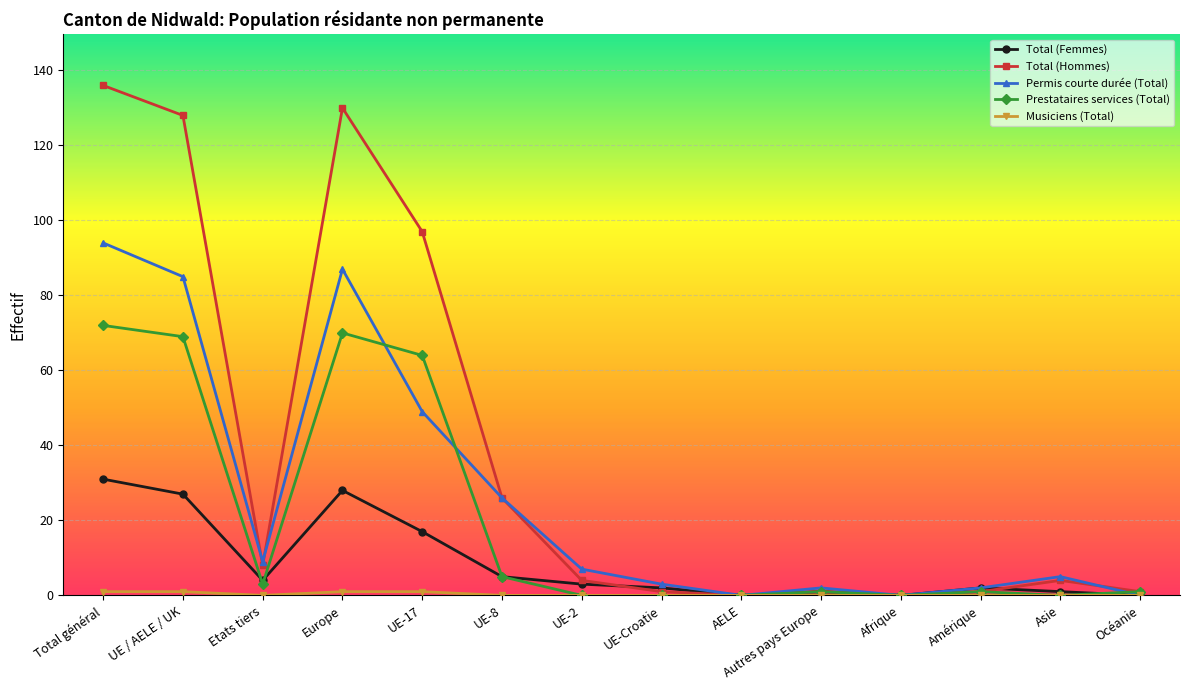

Between Etats tiers and Europe, which series saw the biggest shift?

Total (Hommes)